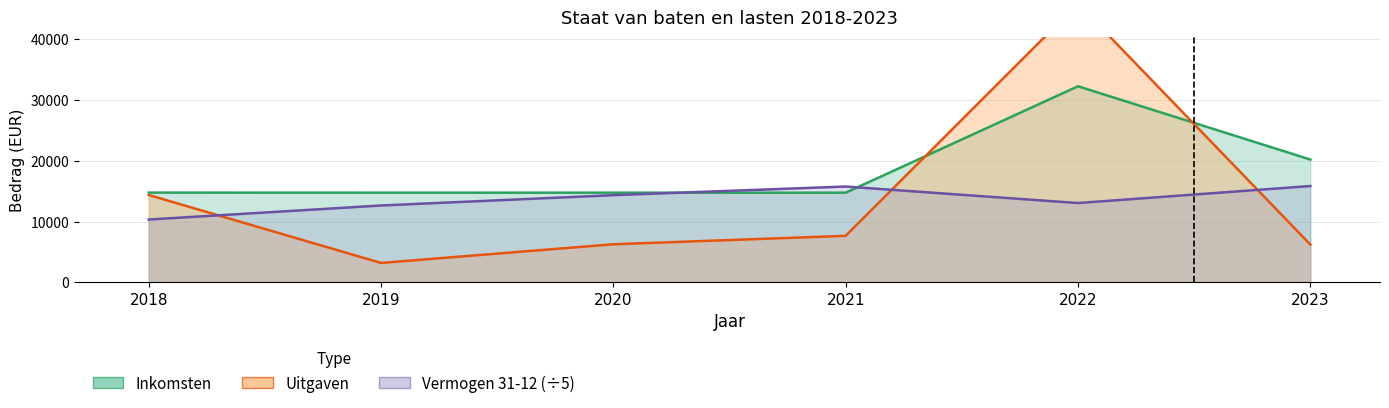

What is the difference between the Inkomsten values at 2022 and 2021?

17500.0